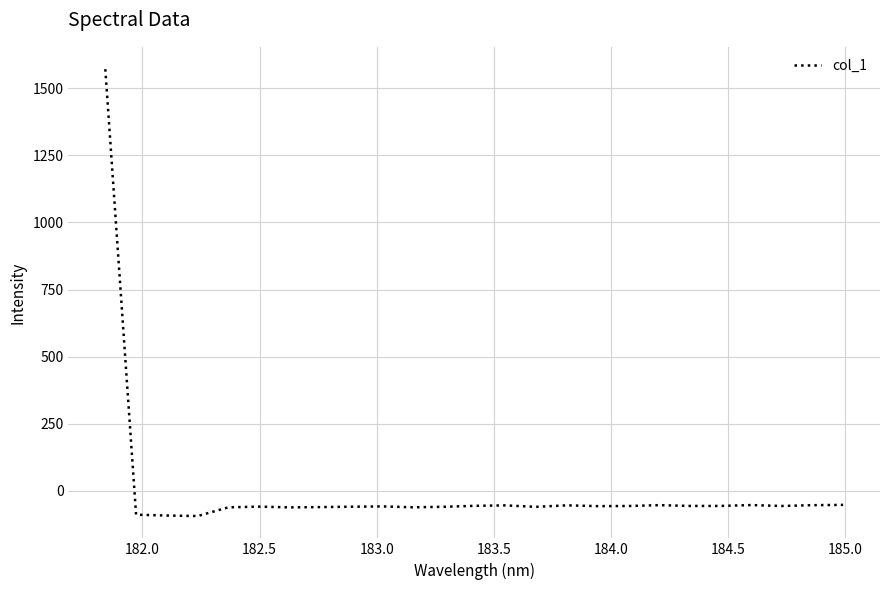

What is the minimum value shown in the chart?

-94.1